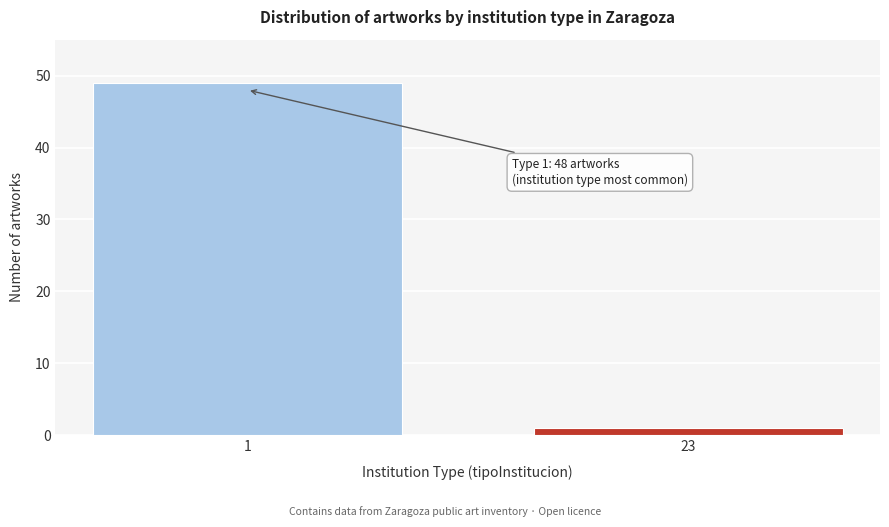

Reading left to right, extract all data points from this chart.

49	1